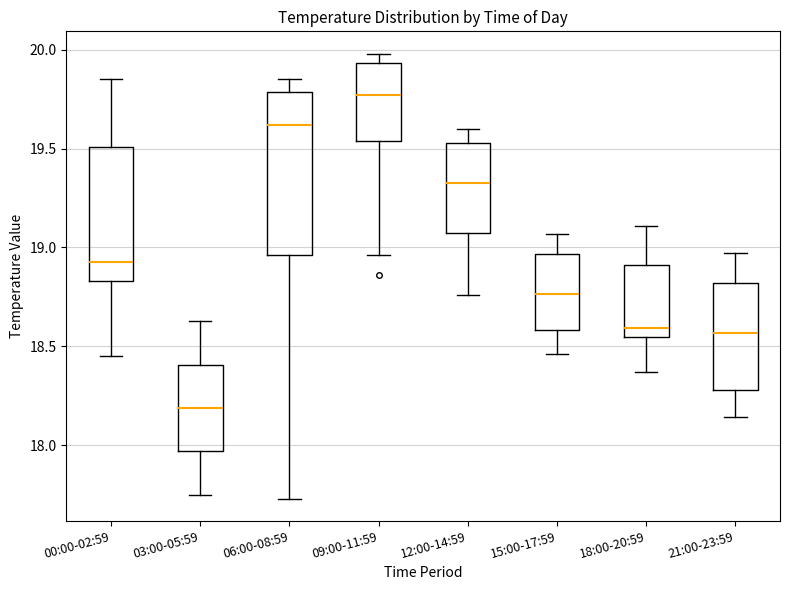

Reading left to right, transcribe this box plot: for each box, give where its median line is, the range the box spans, and where its two whiskers end, as read against the y-axis. The values are not printed on the chart, so give them approximately, as read against the axis.

00:00-02:59: median 18.95, box 18.85 to 19.50, whiskers 18.45 to 19.85
03:00-05:59: median 18.20, box 17.95 to 18.40, whiskers 17.75 to 18.65
06:00-08:59: median 19.60, box 18.95 to 19.80, whiskers 17.75 to 19.85
09:00-11:59: median 19.75, box 19.55 to 19.95, whiskers 18.95 to 20.00
12:00-14:59: median 19.35, box 19.05 to 19.55, whiskers 18.75 to 19.60
15:00-17:59: median 18.75, box 18.60 to 18.95, whiskers 18.45 to 19.05
18:00-20:59: median 18.60, box 18.55 to 18.90, whiskers 18.35 to 19.10
21:00-23:59: median 18.55, box 18.30 to 18.80, whiskers 18.15 to 18.95